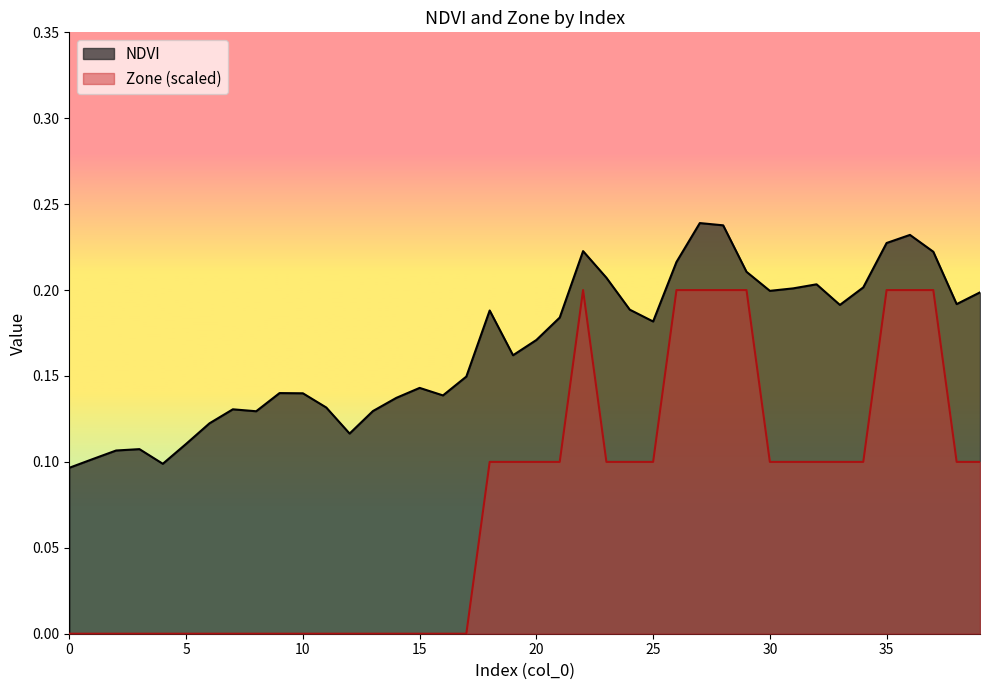

Reading left to right, what are all the values shown in this chart?

NDVI: 0=0.1	1=0.1	2=0.1	3=0.1	4=0.1	5=0.1	6=0.1	7=0.1	8=0.1	9=0.1	10=0.1	11=0.1	12=0.1	13=0.1	14=0.1	15=0.1	16=0.1	17=0.1	18=0.2	19=0.2	20=0.2	21=0.2	22=0.2	23=0.2	24=0.2	25=0.2	26=0.2	27=0.2	28=0.2	29=0.2	30=0.2	31=0.2	32=0.2	33=0.2	34=0.2	35=0.2	36=0.2	37=0.2	38=0.2	39=0.2
Zone: 0=0.0	1=0.0	2=0.0	3=0.0	4=0.0	5=0.0	6=0.0	7=0.0	8=0.0	9=0.0	10=0.0	11=0.0	12=0.0	13=0.0	14=0.0	15=0.0	16=0.0	17=0.0	18=0.1	19=0.1	20=0.1	21=0.1	22=0.2	23=0.1	24=0.1	25=0.1	26=0.2	27=0.2	28=0.2	29=0.2	30=0.1	31=0.1	32=0.1	33=0.1	34=0.1	35=0.2	36=0.2	37=0.2	38=0.1	39=0.1